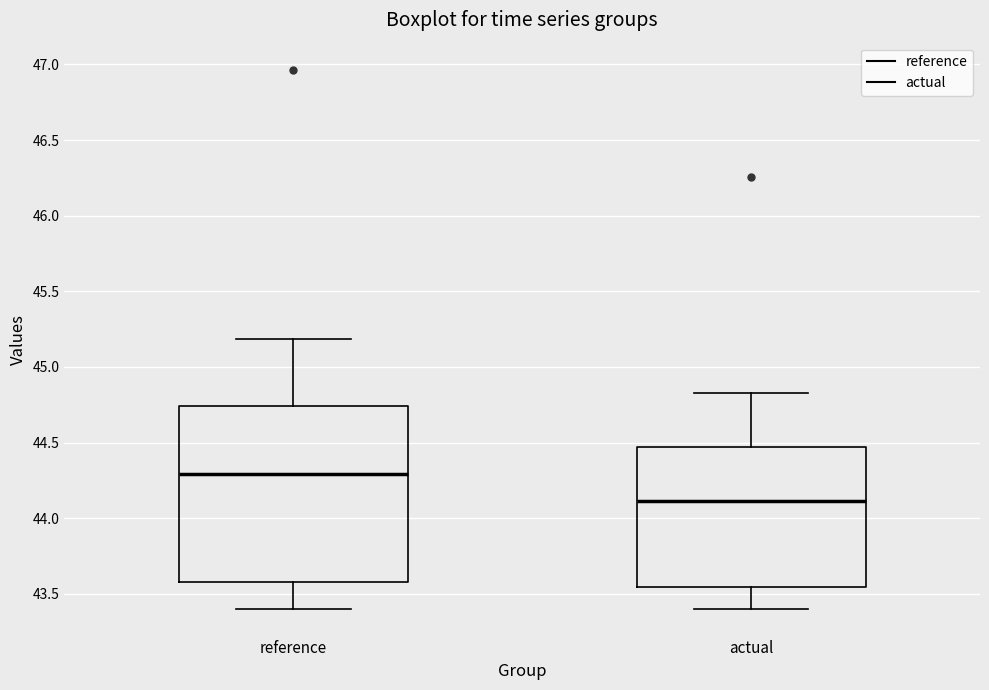

Which box has the lowest median line?

actual